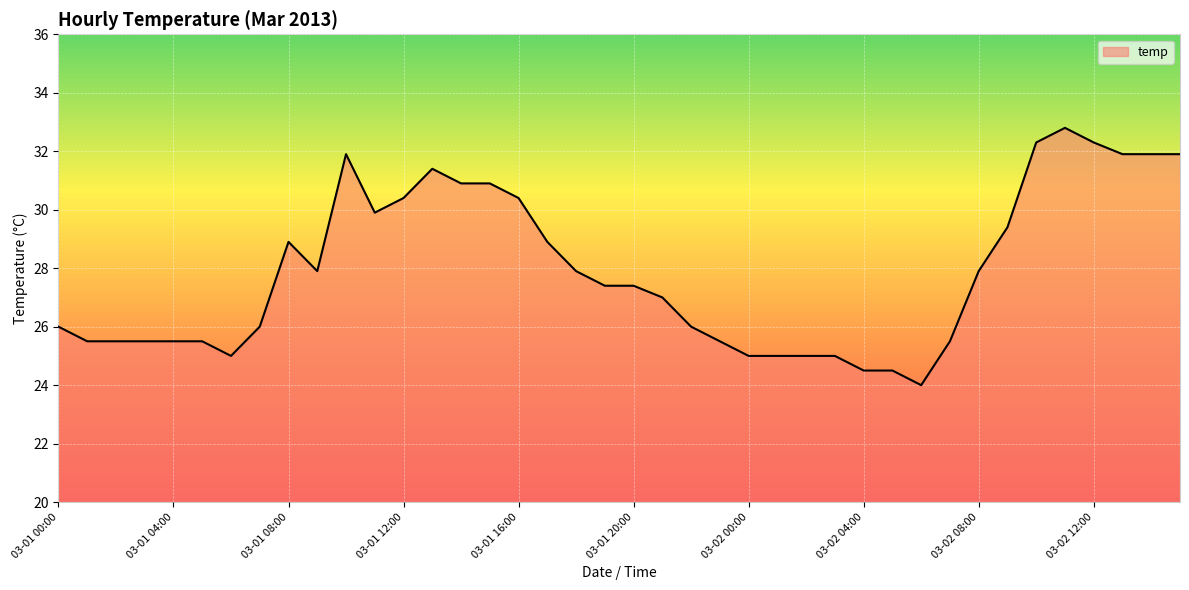

What is the difference between the maximum and minimum values?

8.8